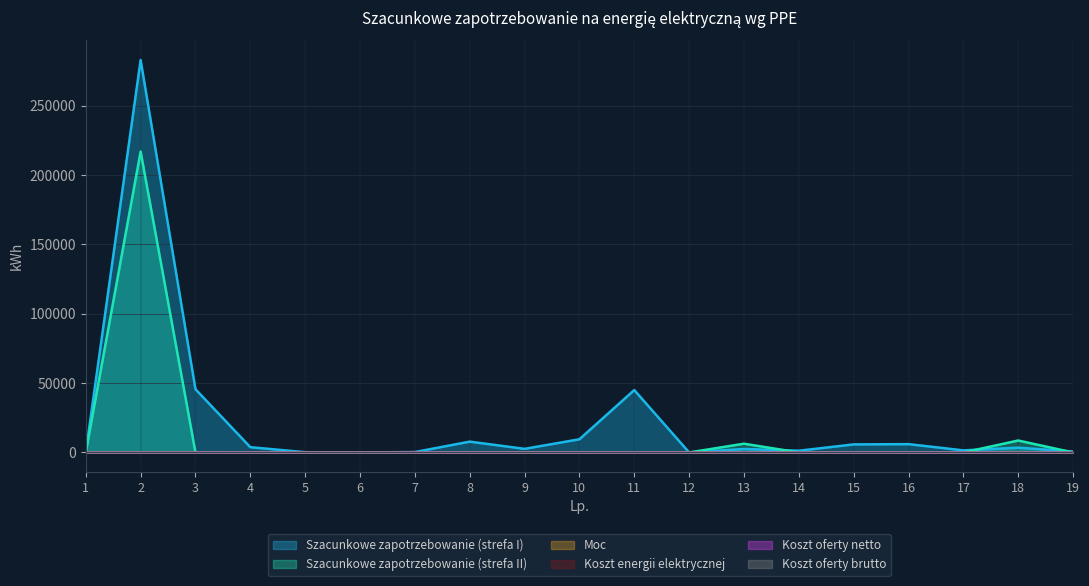

What is the maximum value for Moc?

30.0